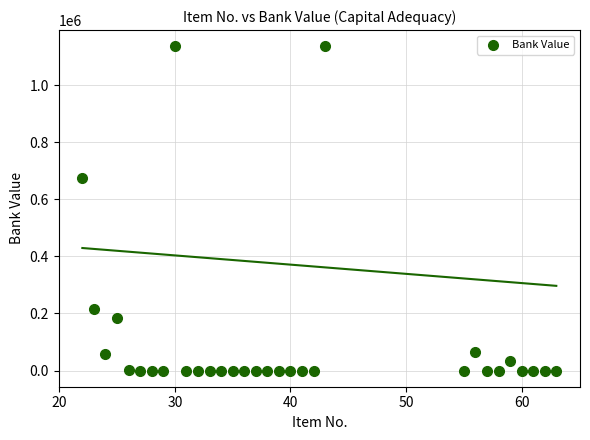

What is the range of X values (max minus min)?

41